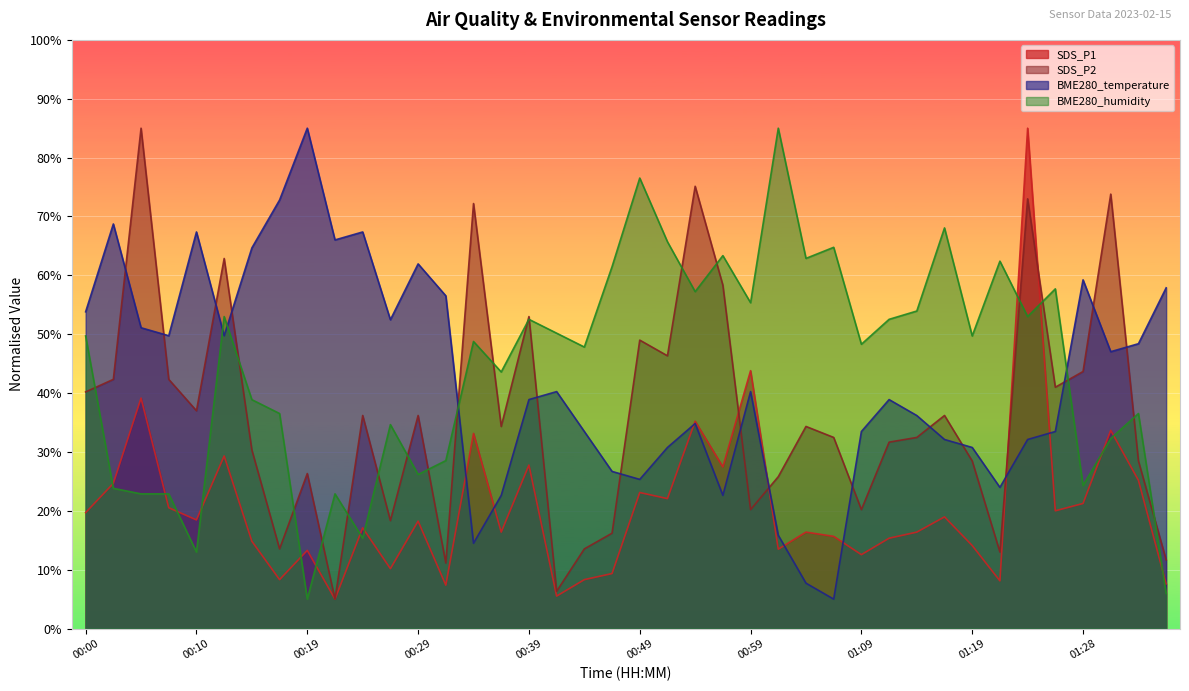

Reading left to right, list all the values displayed in this chart.

SDS_P1: 00:00=19.7	00:02=24.7	00:05=39.2	00:07=20.5	00:10=18.5	00:12=29.3	00:15=14.8	00:17=8.3	00:19=13.3	00:22=5.0	00:24=17.1	00:27=10.2	00:29=18.2	00:32=7.4	00:34=33.2	00:37=16.4	00:39=27.8	00:42=5.5	00:44=8.3	00:47=9.3	00:49=23.1	00:51=22.1	00:54=35.2	00:56=27.5	00:59=43.8	01:01=13.5	01:04=16.4	01:06=15.7	01:09=12.6	01:11=15.3	01:14=16.4	01:16=19.0	01:19=14.1	01:21=8.1	01:24=85.0	01:26=20.0	01:28=21.2	01:31=33.7	01:33=25.2	01:36=7.6
SDS_P2: 00:00=40.2	00:02=42.3	00:05=85.0	00:07=42.3	00:10=37.0	00:12=62.9	00:15=30.3	00:17=13.5	00:19=26.3	00:22=5.0	00:24=36.2	00:27=18.3	00:29=36.2	00:32=11.1	00:34=72.2	00:37=34.3	00:39=53.0	00:42=6.3	00:44=13.5	00:47=16.2	00:49=49.0	00:51=46.3	00:54=75.1	00:56=58.3	00:59=20.2	01:01=25.8	01:04=34.3	01:06=32.5	01:09=20.2	01:11=31.7	01:14=32.5	01:16=36.2	01:19=28.5	01:21=13.0	01:24=73.0	01:26=41.0	01:28=43.7	01:31=73.8	01:33=28.5	01:36=11.7
BME280_temperature: 00:00=53.8	00:02=68.7	00:05=51.1	00:07=49.7	00:10=67.4	00:12=49.7	00:15=64.7	00:17=72.8	00:19=85.0	00:22=66.0	00:24=67.4	00:27=52.5	00:29=61.9	00:32=56.5	00:34=14.5	00:37=22.6	00:39=38.9	00:42=40.3	00:44=33.5	00:47=26.7	00:49=25.3	00:51=30.8	00:54=34.8	00:56=22.6	00:59=40.3	01:01=15.8	01:04=7.7	01:06=5.0	01:09=33.5	01:11=38.9	01:14=36.2	01:16=32.1	01:19=30.8	01:21=24.0	01:24=32.1	01:26=33.5	01:28=59.2	01:31=47.0	01:33=48.4	01:36=57.9
BME280_humidity: 00:00=49.7	00:02=23.8	00:05=22.9	00:07=22.9	00:10=13.0	00:12=53.0	00:15=38.9	00:17=36.5	00:19=5.0	00:22=22.9	00:24=15.4	00:27=34.6	00:29=26.2	00:32=28.5	00:34=48.8	00:37=43.6	00:39=52.5	00:42=50.2	00:44=47.8	00:47=61.5	00:49=76.5	00:51=65.7	00:54=57.2	00:56=63.4	00:59=55.4	01:01=85.0	01:04=62.9	01:06=64.8	01:09=48.3	01:11=52.5	01:14=53.9	01:16=68.1	01:19=49.7	01:21=62.4	01:24=53.0	01:26=57.7	01:28=24.3	01:31=32.3	01:33=36.5	01:36=5.9